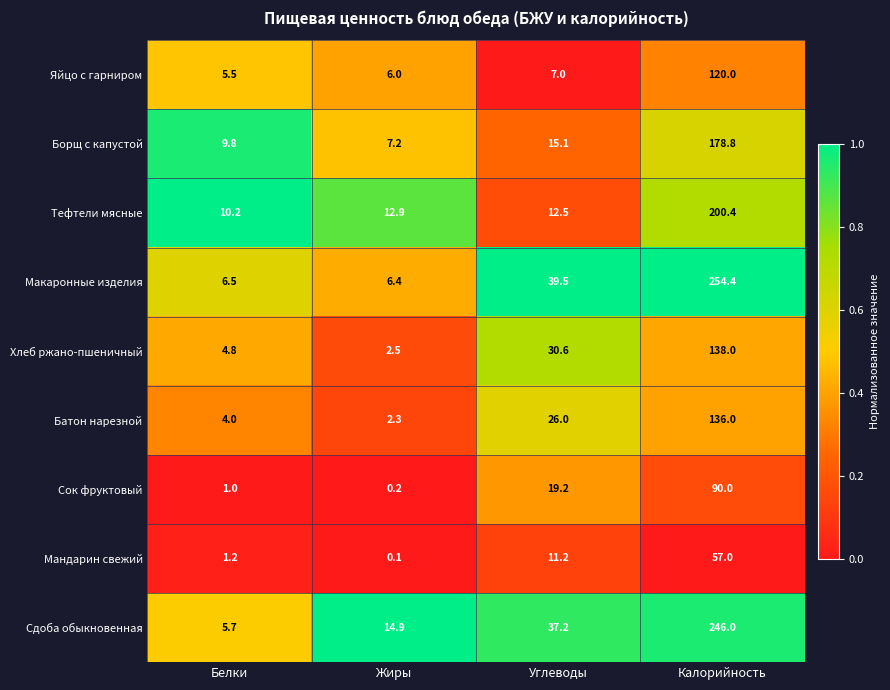

Rank the series at Углеводы from highest to lowest value.

Макаронные изделия, Сдоба обыкновенная, Хлеб ржано-пшеничный, Батон нарезной, Сок фруктовый, Борщ с капустой, Тефтели мясные, Мандарин свежий, Яйцо с гарниром